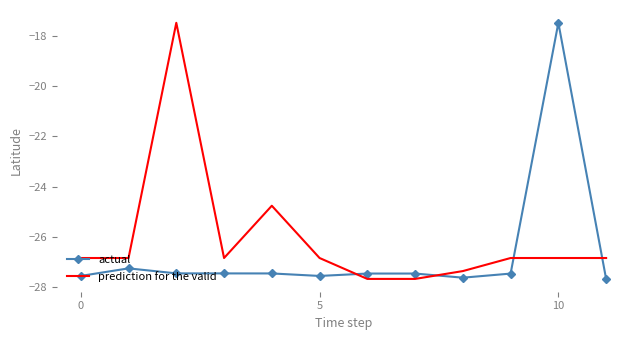

Which series has the largest total across all categories?

prediction for the valid